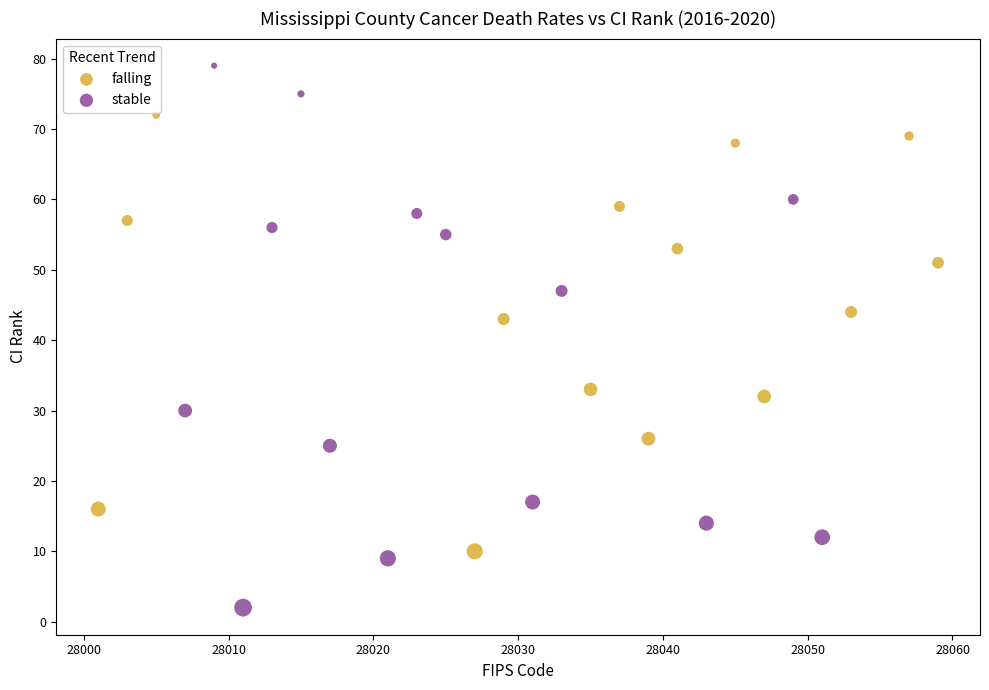

Which series contains the lowest Y value?

stable